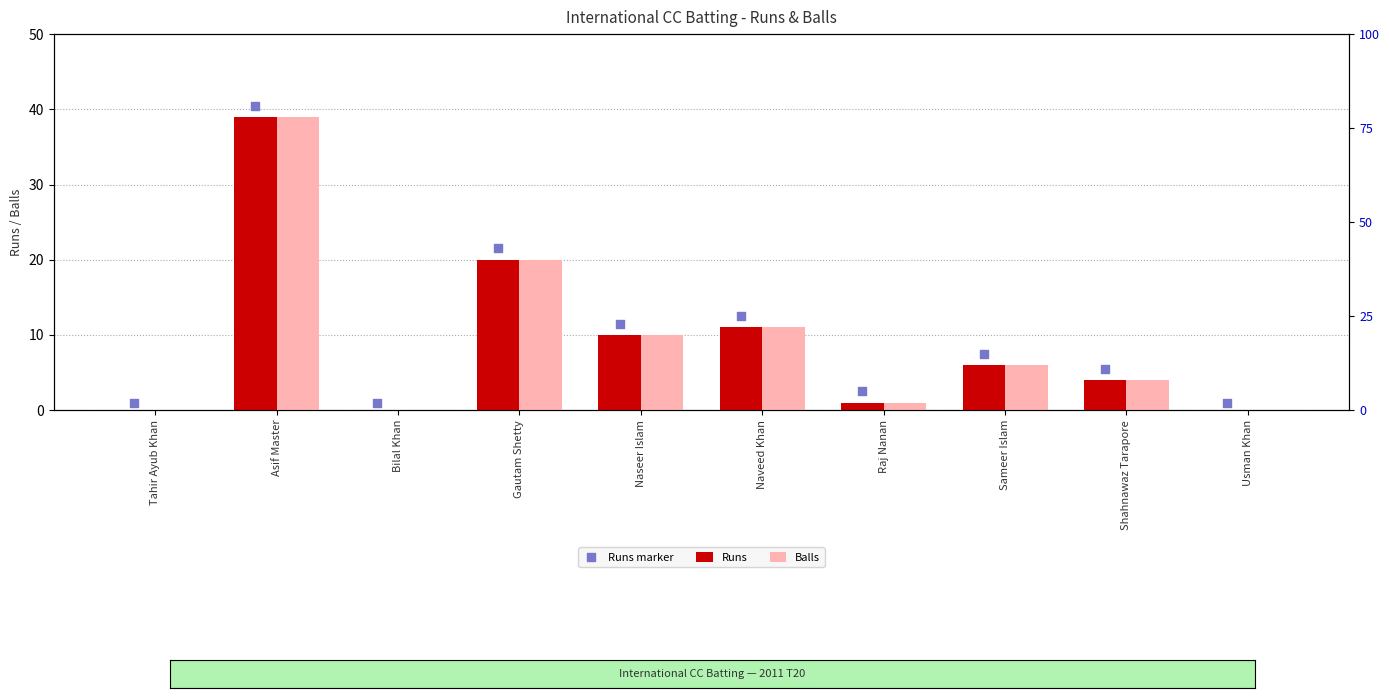

What are all the series names shown in the legend?

Runs, Balls, Runs marker